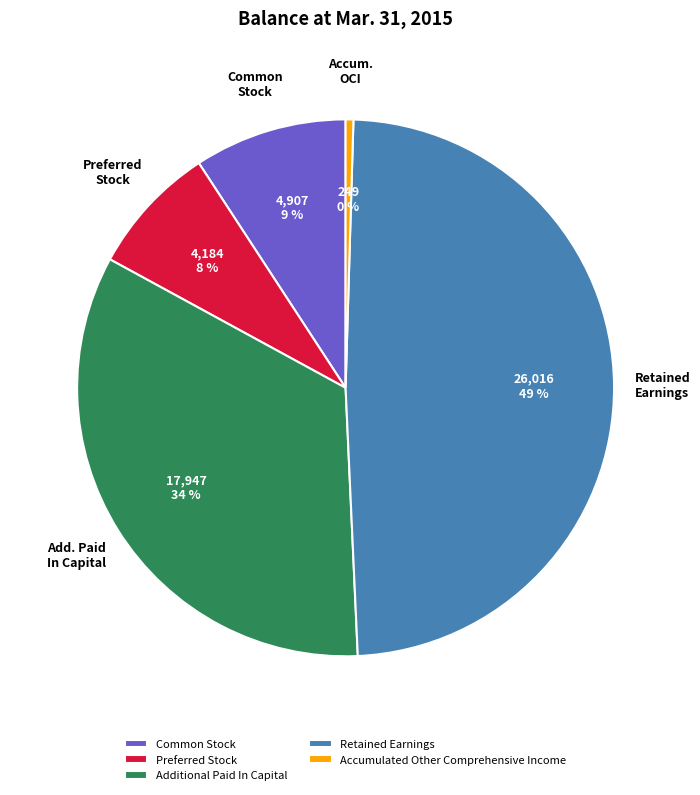

Combined, do Common Stock and Accumulated Other Comprehensive Income account for over 50%?

No